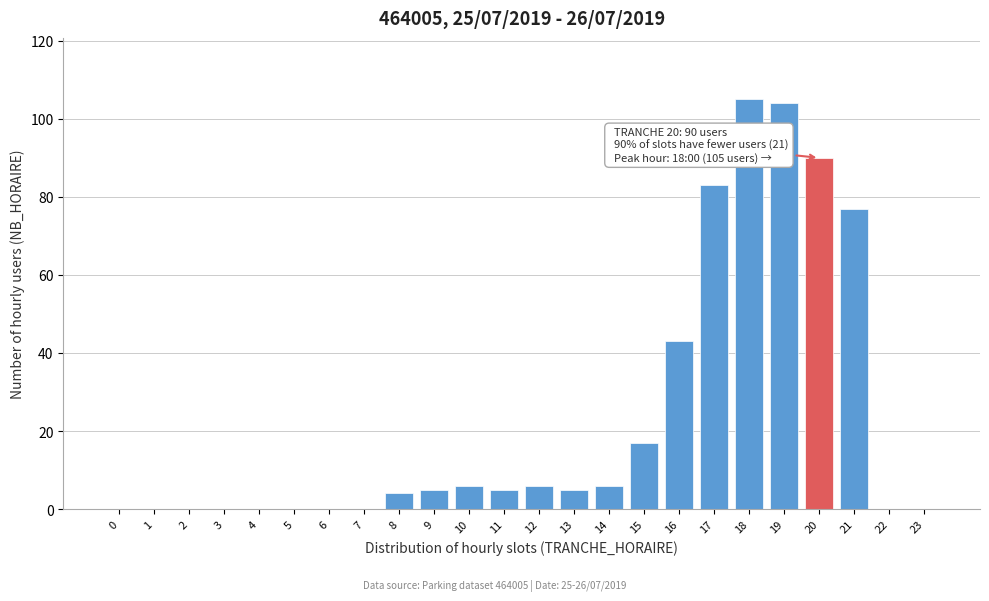

Reading left to right, extract all data points from this chart.

0=0	1=0	2=0	3=0	4=0	5=0	6=0	7=0	8=4	9=5	10=6	11=5	12=6	13=5	14=6	15=17	16=43	17=83	18=105	19=104	20=90	21=77	22=0	23=0